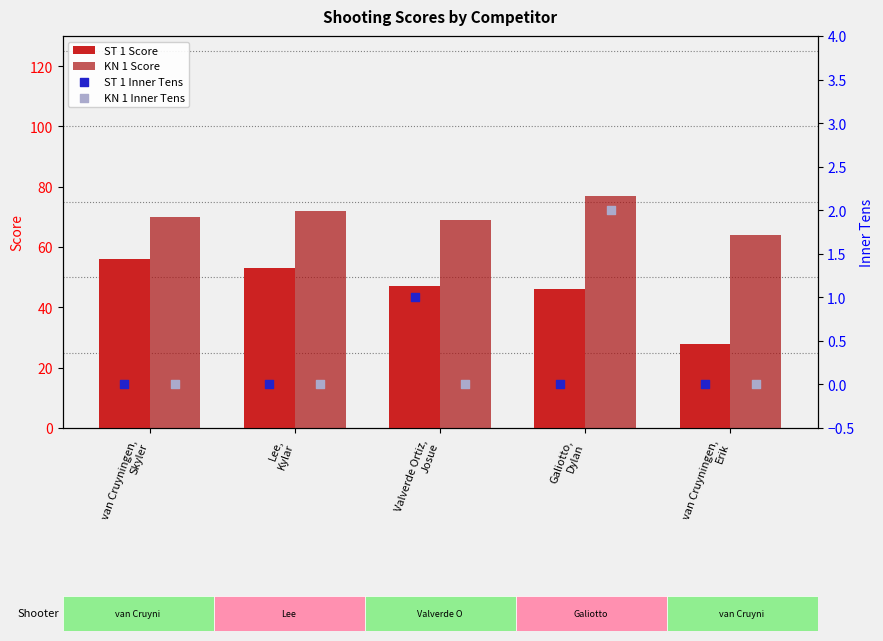

Which series reaches the maximum Y coordinate?

KN 1 Score